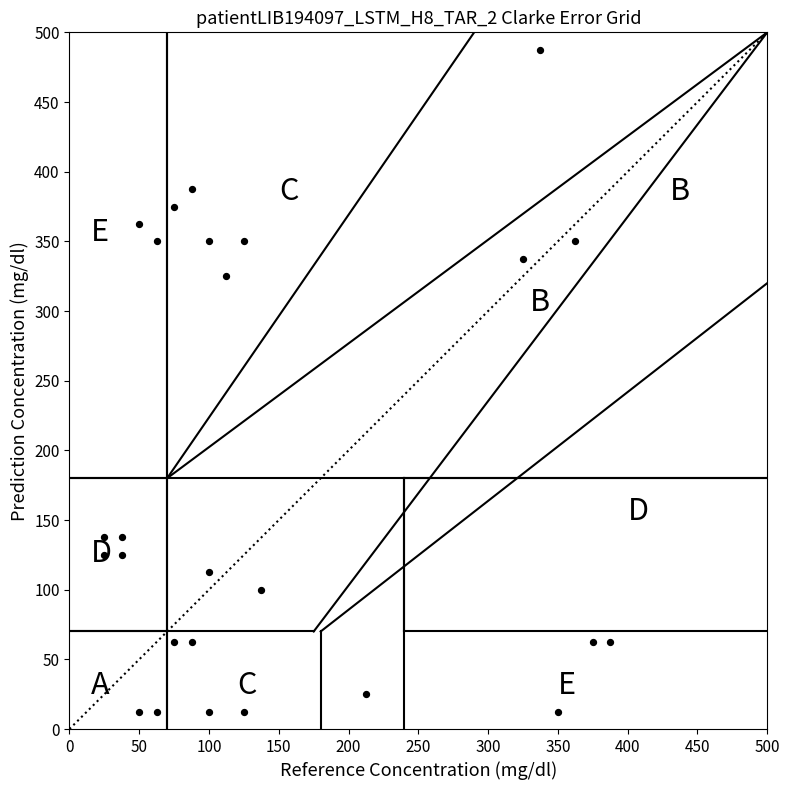

What is the range of X values (max minus min)?

362.5